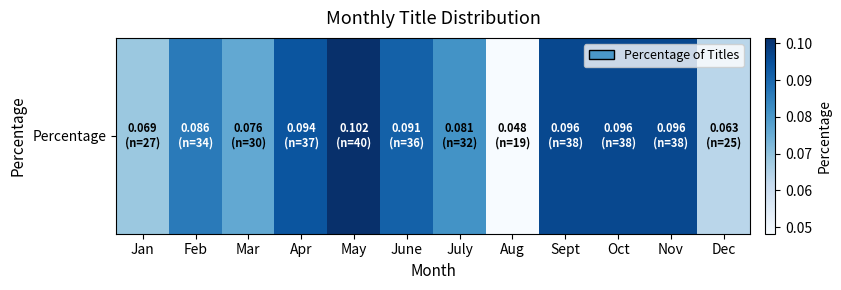

Which has a higher value, Dec or June?

June